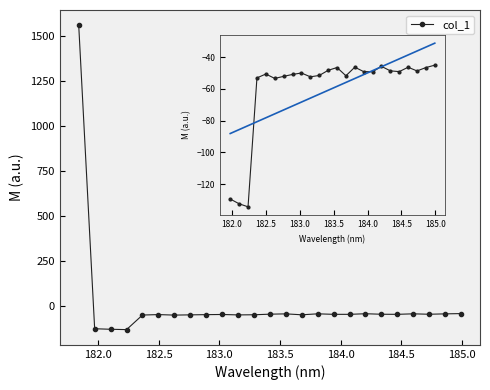

What is the label of the 7th point from the left?

182.6299929592